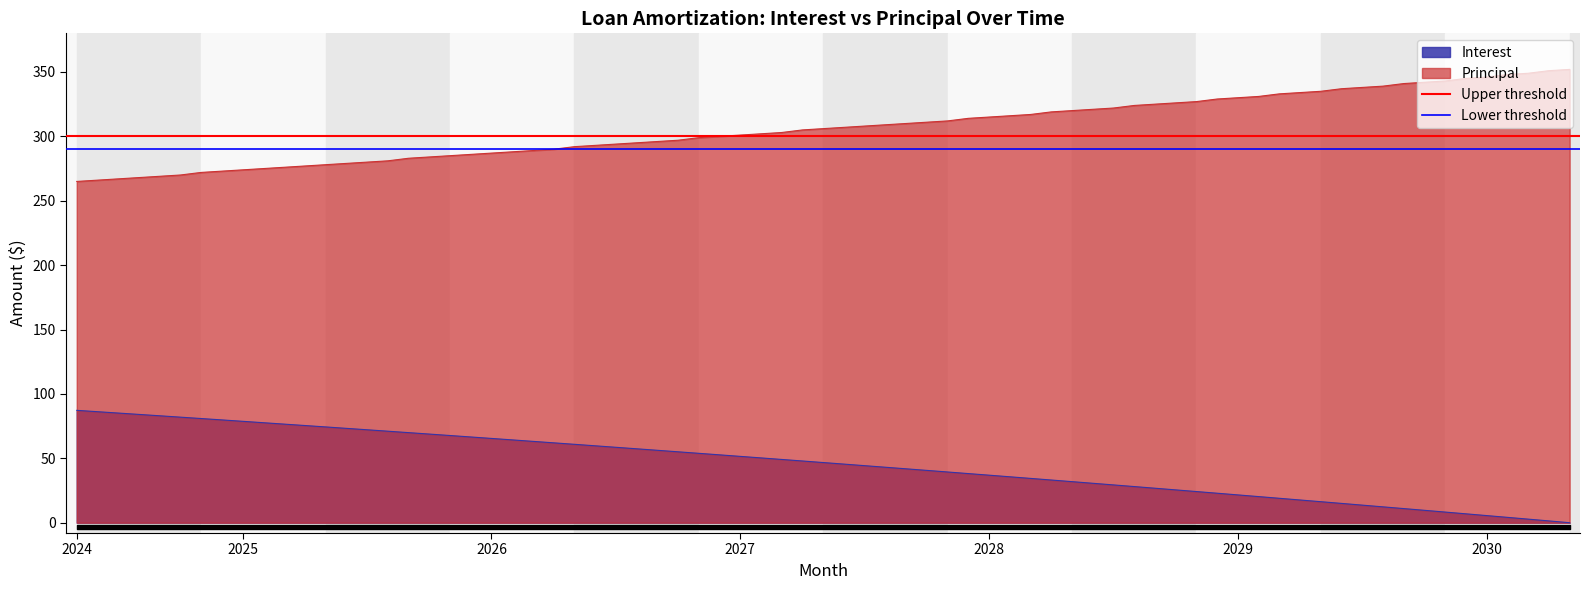

What is the minimum value for Principal?

265.0